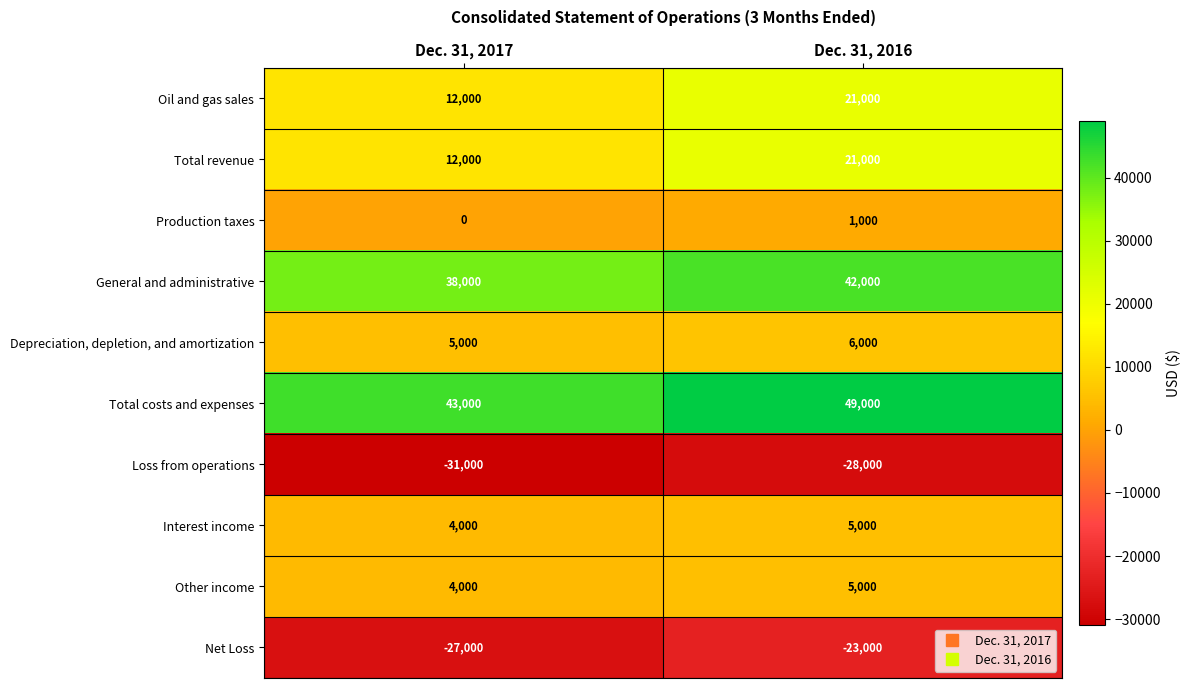

True or false: Production taxes has a value of 1000 at Dec. 31, 2016.

True